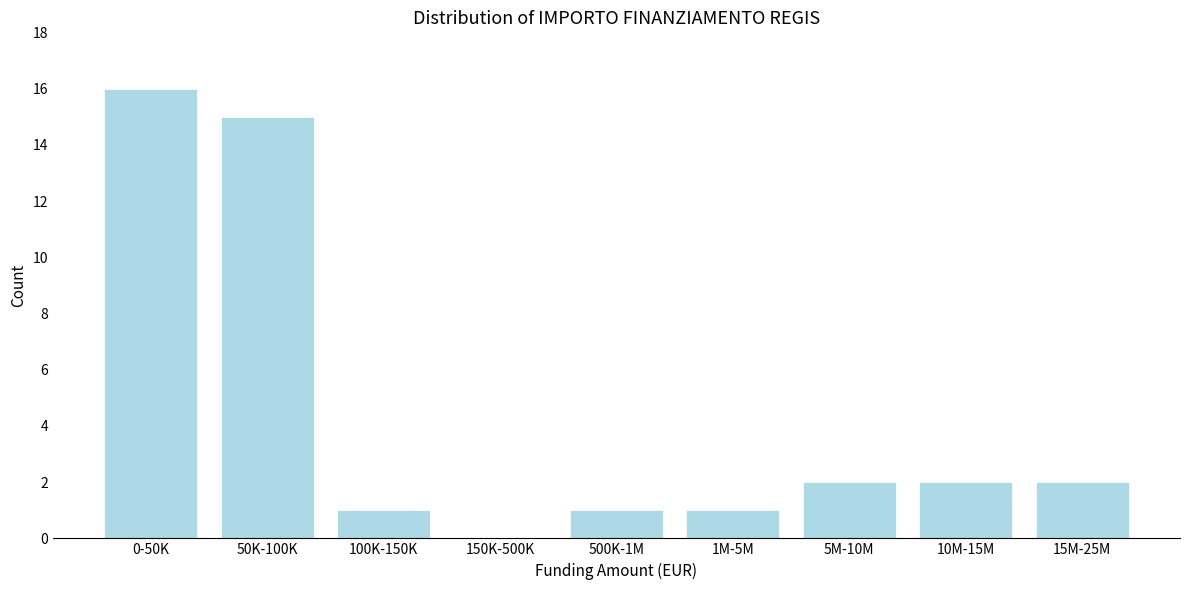

Reading left to right, what are all the values shown in this chart?

0-50K=16	50K-100K=15	100K-150K=1	150K-500K=0	500K-1M=1	1M-5M=1	5M-10M=2	10M-15M=2	15M-25M=2